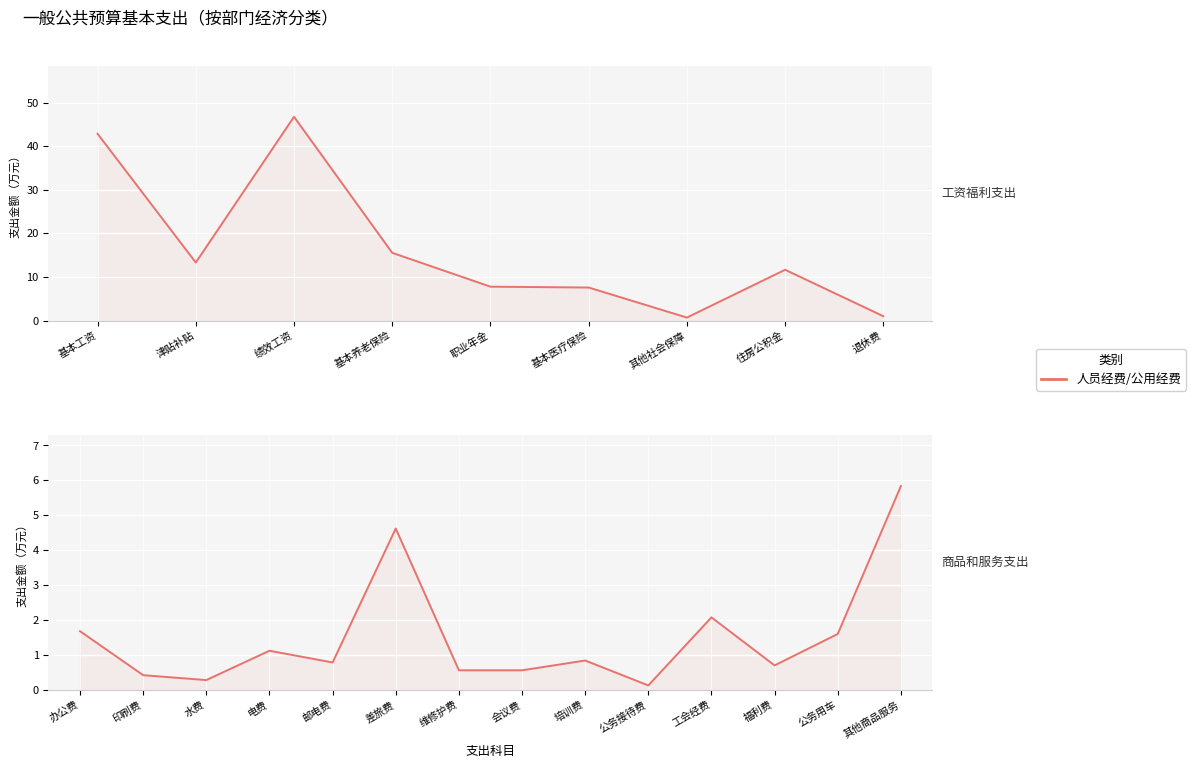

The value at 培训费 is 0.8. True or false?

True